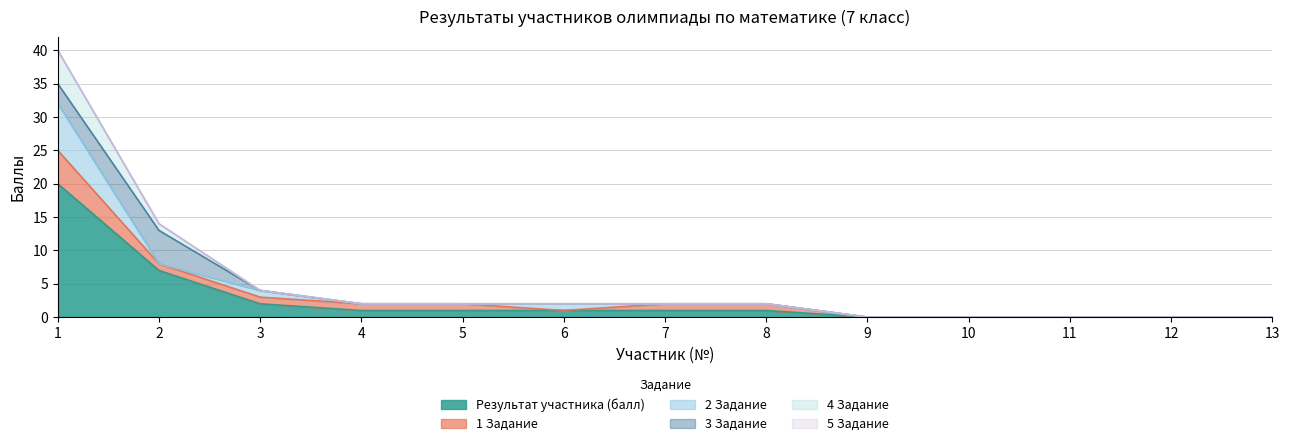

Reading left to right, list all the values displayed in this chart.

Результат участника (балл): 20	7	2	1	1	1	1	1	0	0	0	0	0
1 Задание: 5	1	1	1	1	0	1	1	0	0	0	0	0
2 Задание: 7	0	1	0	0	1	0	0	0	0	0	0	0
3 Задание: 3	5	0	0	0	0	0	0	0	0	0	0	0
4 Задание: 5	1	0	0	0	0	0	0	0	0	0	0	0
5 Задание: 0	0	0	0	0	0	0	0	0	0	0	0	0